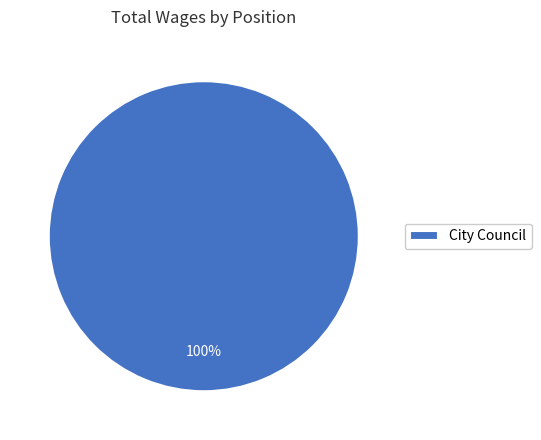

True or false: City Council accounts for 100% of the total.

True